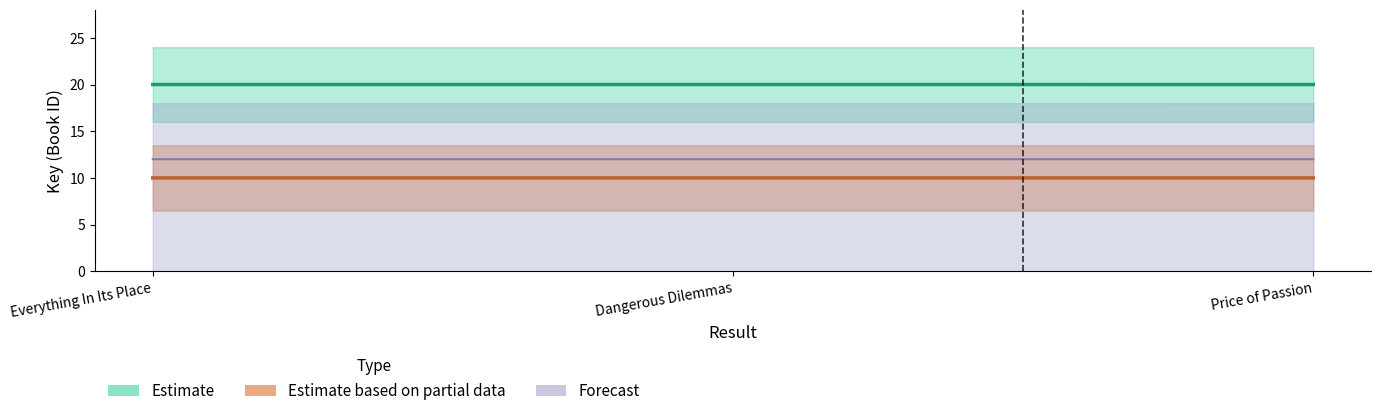

Between Everything In Its Place and Price of Passion, which series saw the biggest shift?

Estimate